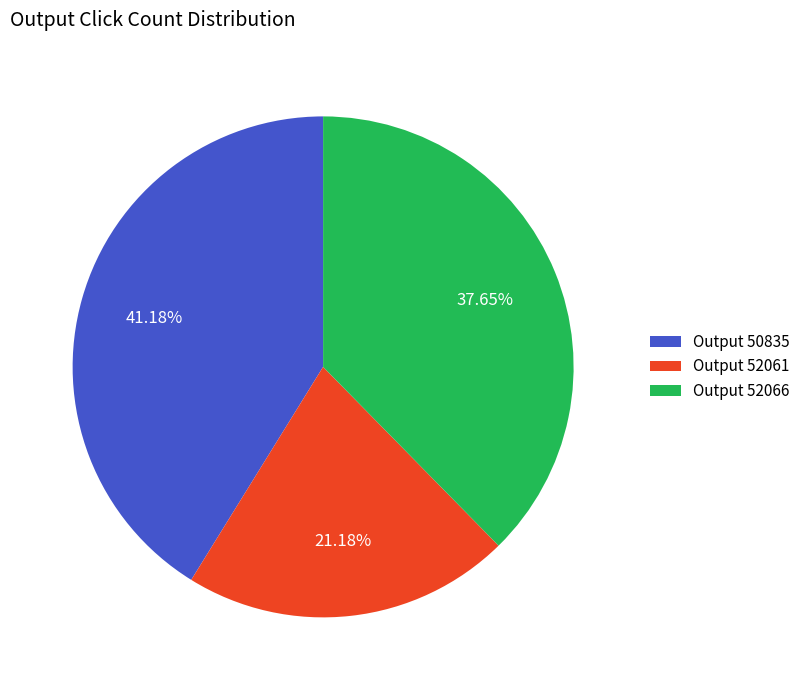

Rank the categories by value from lowest to highest.

Output 52061, Output 52066, Output 50835